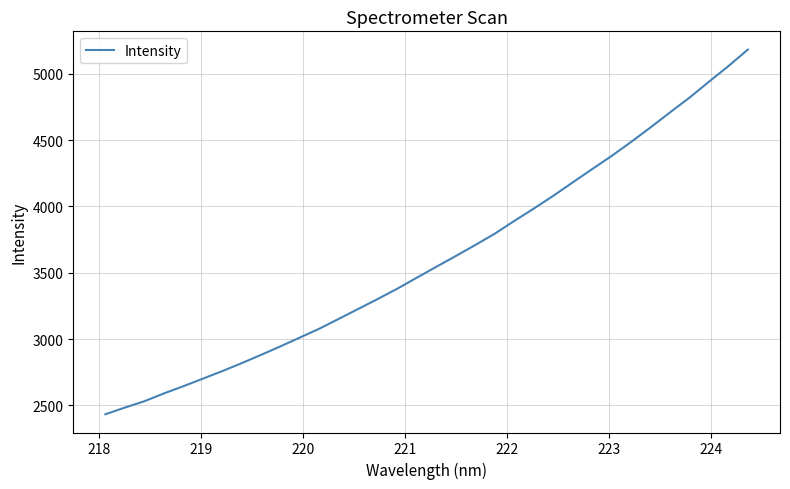

What is the smallest value displayed?

2432.5